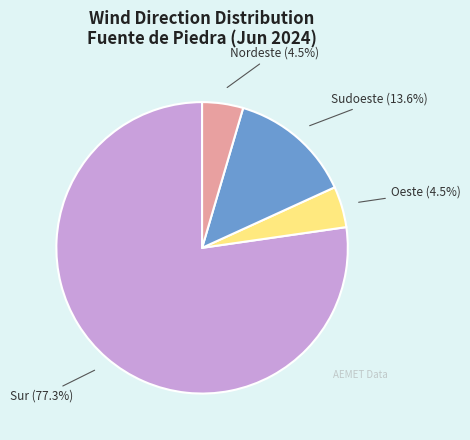

Does any single category account for the majority?

Yes